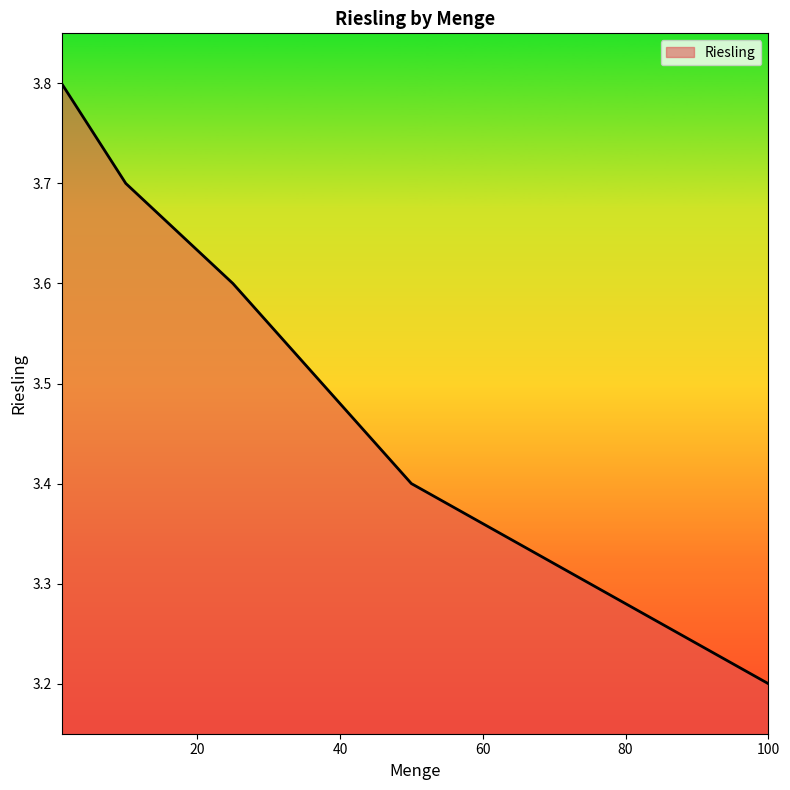

What is the maximum value shown in the chart?

3.8